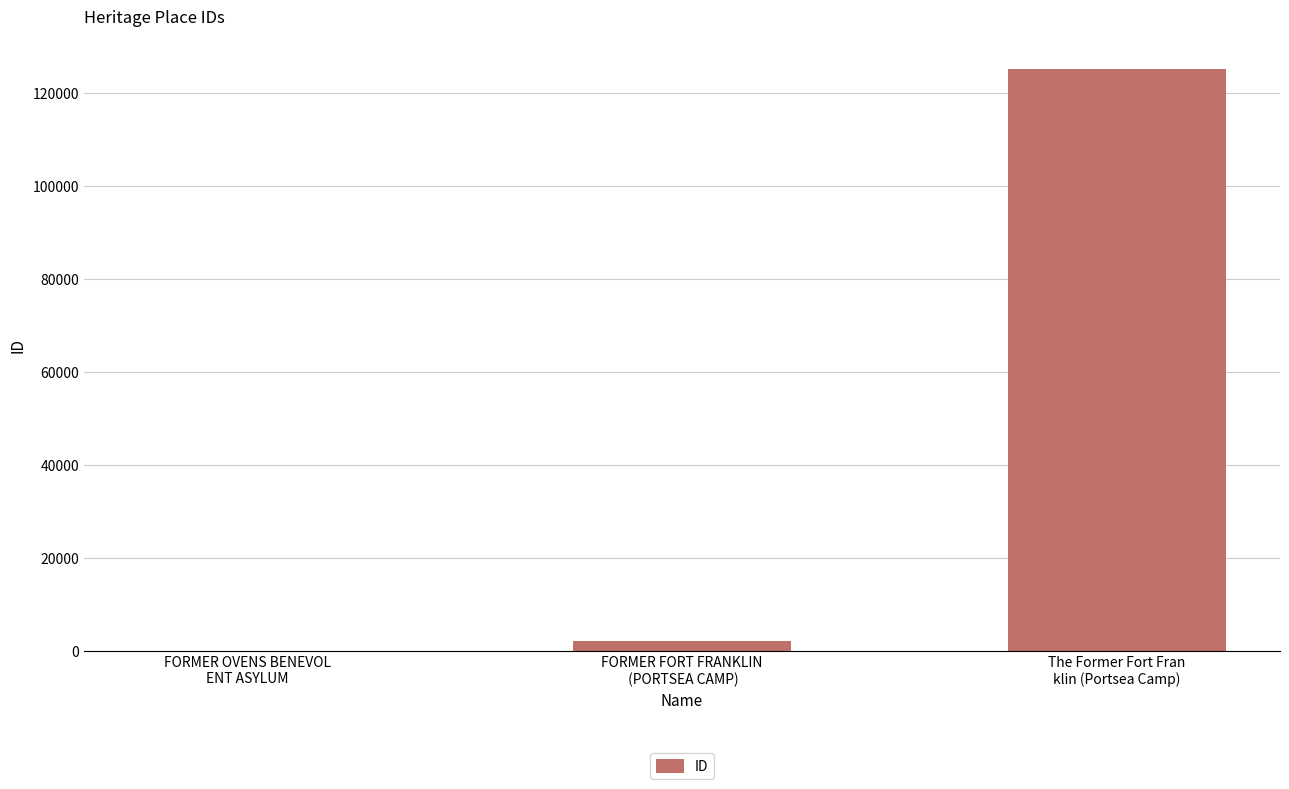

Reading left to right, list all the values displayed in this chart.

118	2322	125262